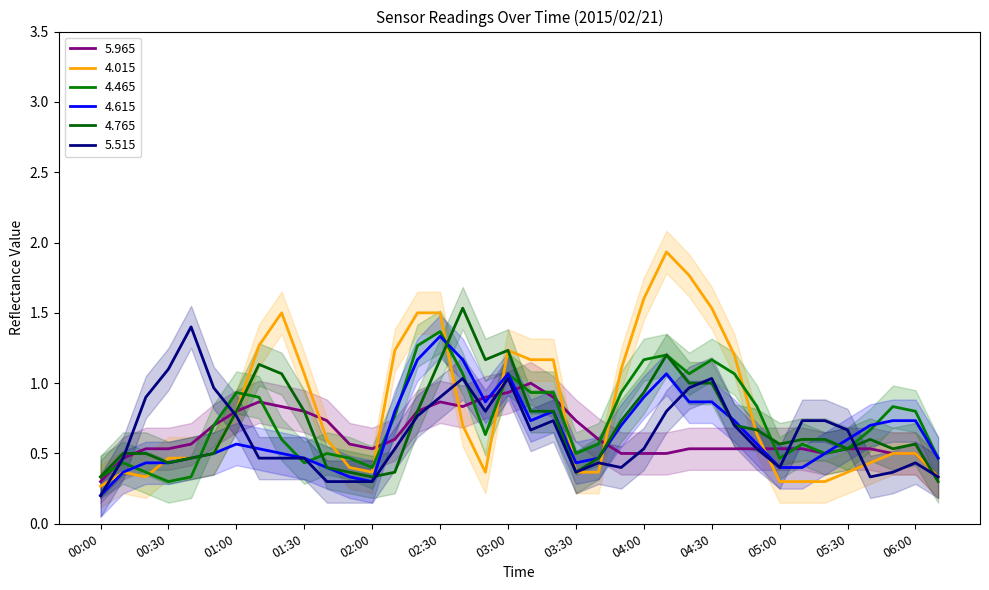

Where is   4.465 nearest to the value 1?

01:10